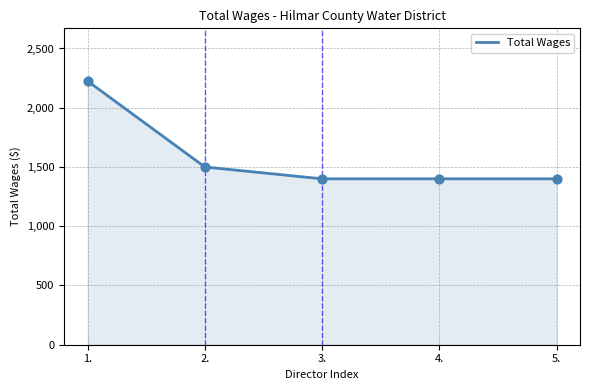

What is the change in value from 2. to 4.?

-100